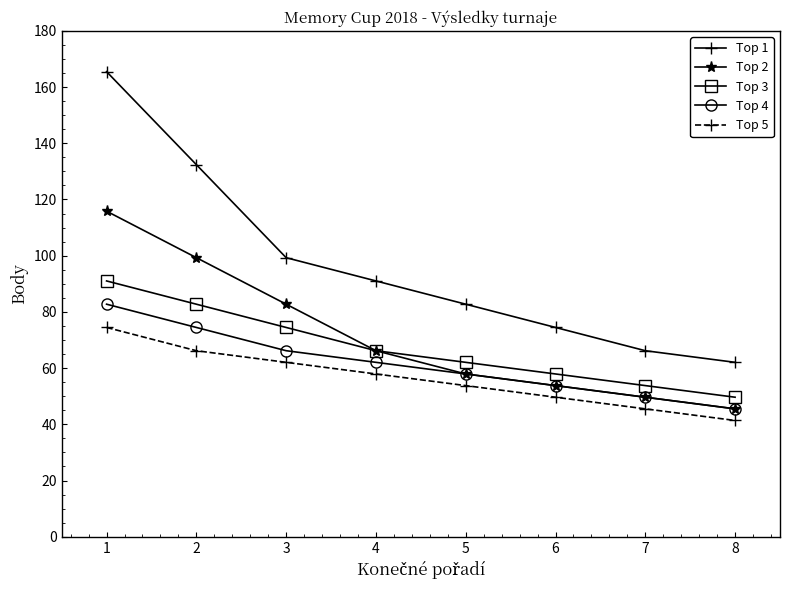

True or false: Top 3 has more than 1 points higher than both neighbors.

False